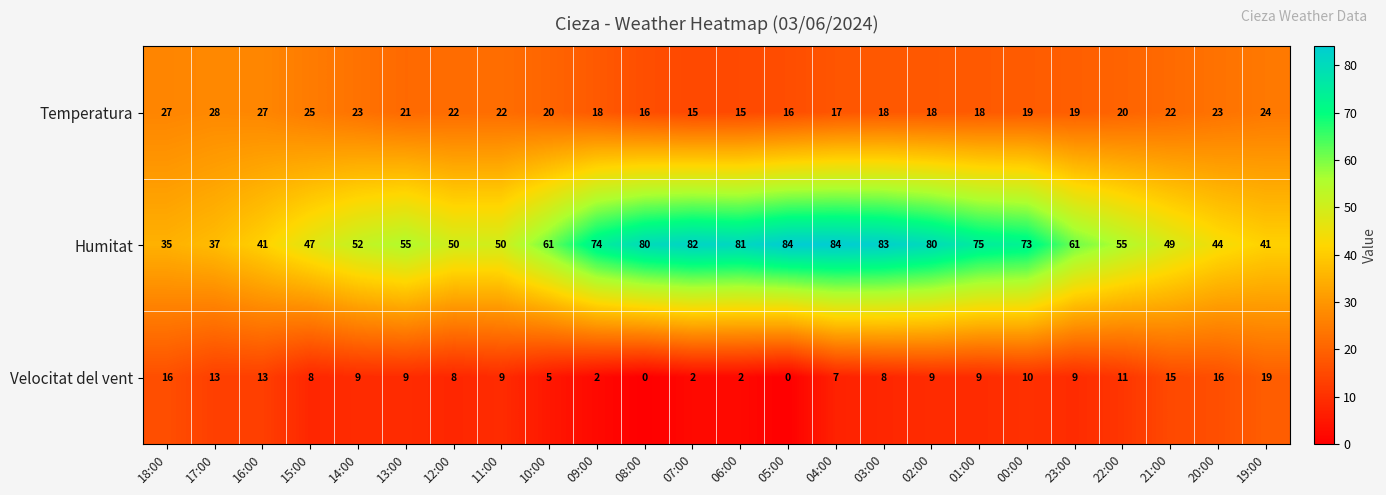

What is the difference between the second highest and minimum values in the Velocitat del vent series?

16